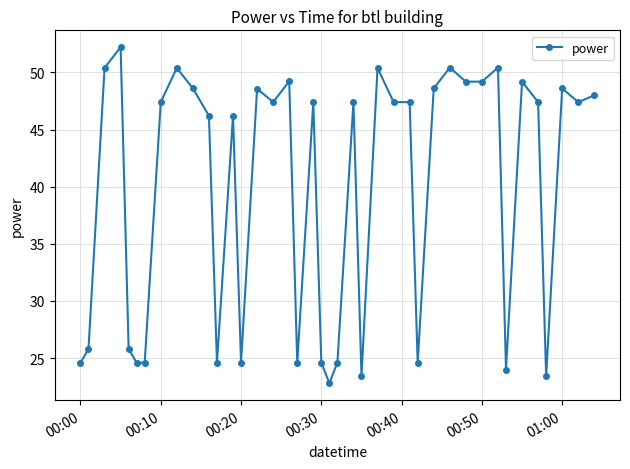

How many values exceed 47?

23